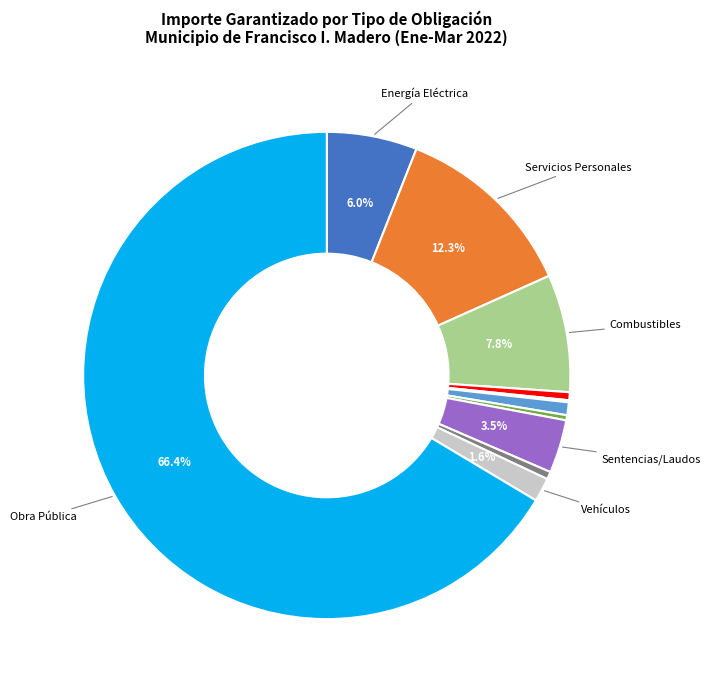

Is there a majority slice in this chart?

Yes